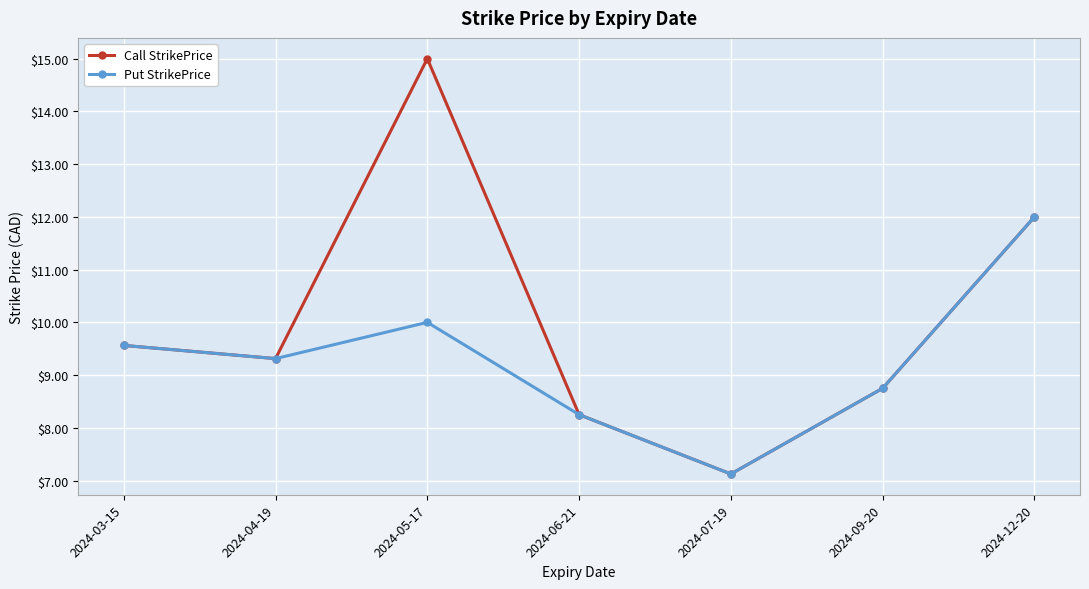

Which series has the largest range (max minus min)?

Call StrikePrice